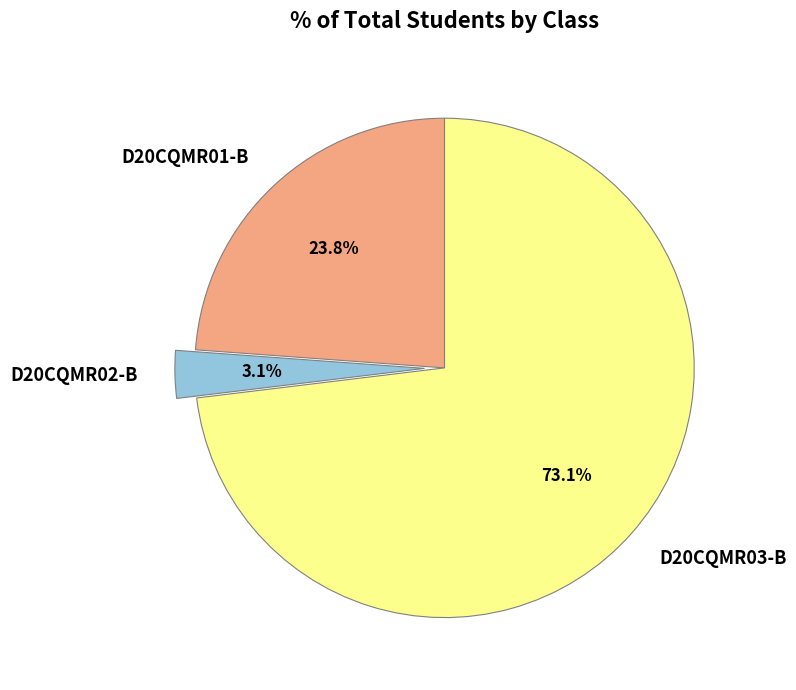

Rank the categories by value from highest to lowest.

D20CQMR03-B, D20CQMR01-B, D20CQMR02-B